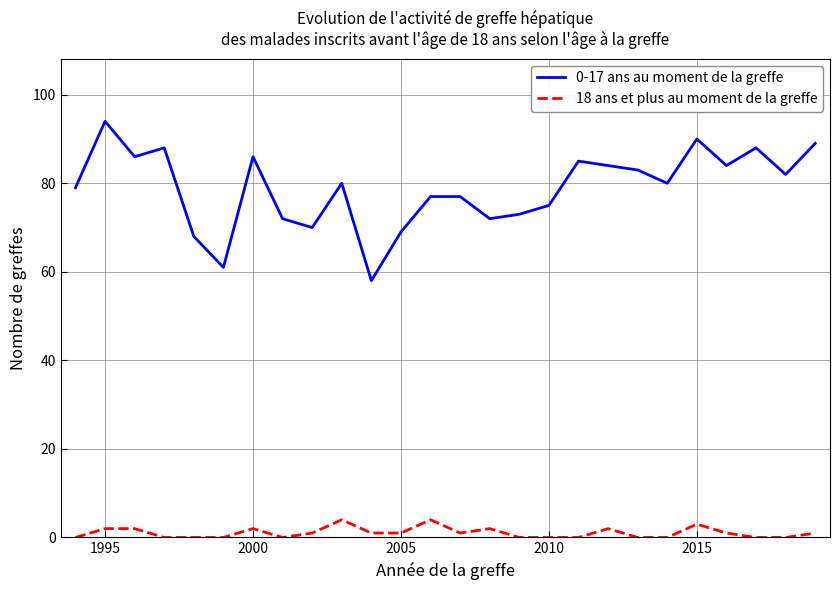

List the series in order of their overall mean, highest first.

0-17 ans au moment de la greffe, 18 ans et plus au moment de la greffe